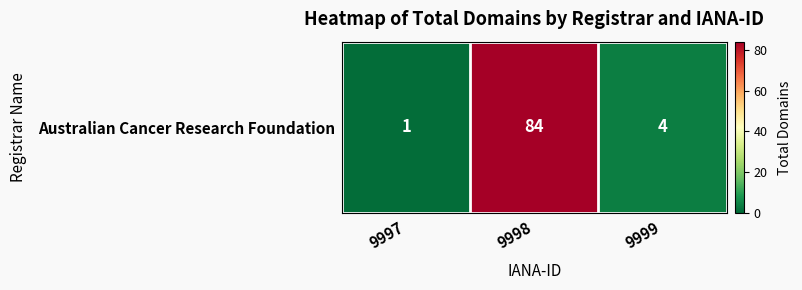

Which has a higher value, 9998 or 9999?

9998